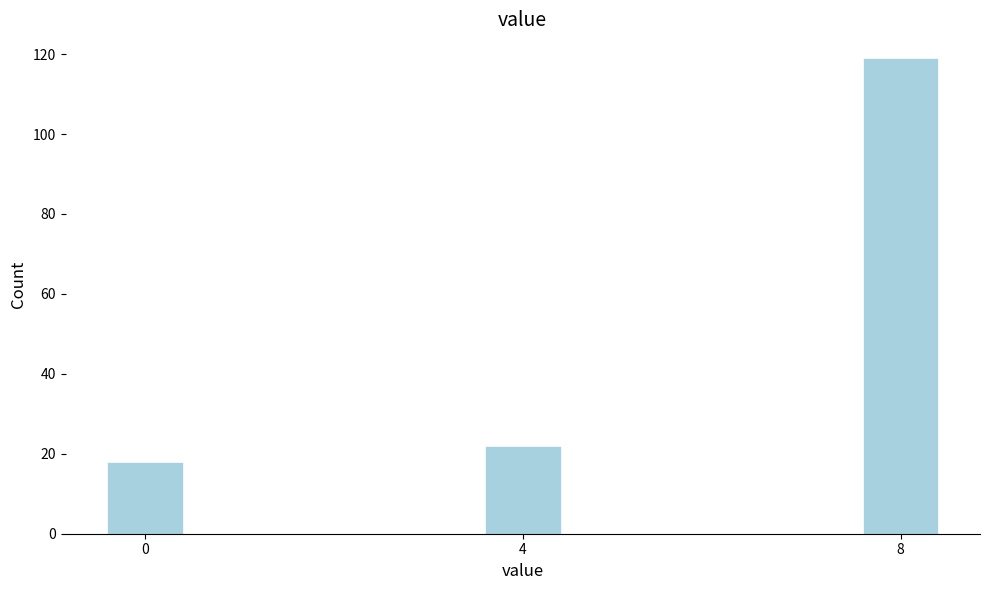

Reading left to right, what are all the values shown in this chart?

0=18	4=22	8=119